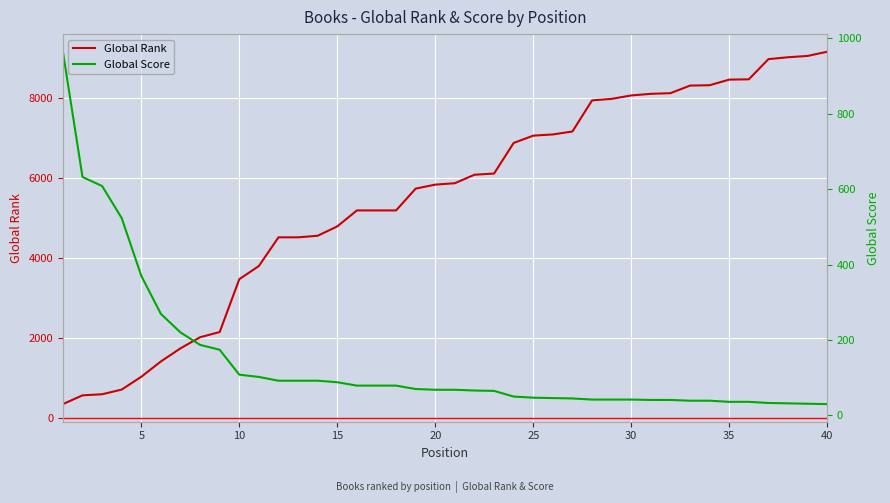

What is the maximum value for Global Rank?

9148